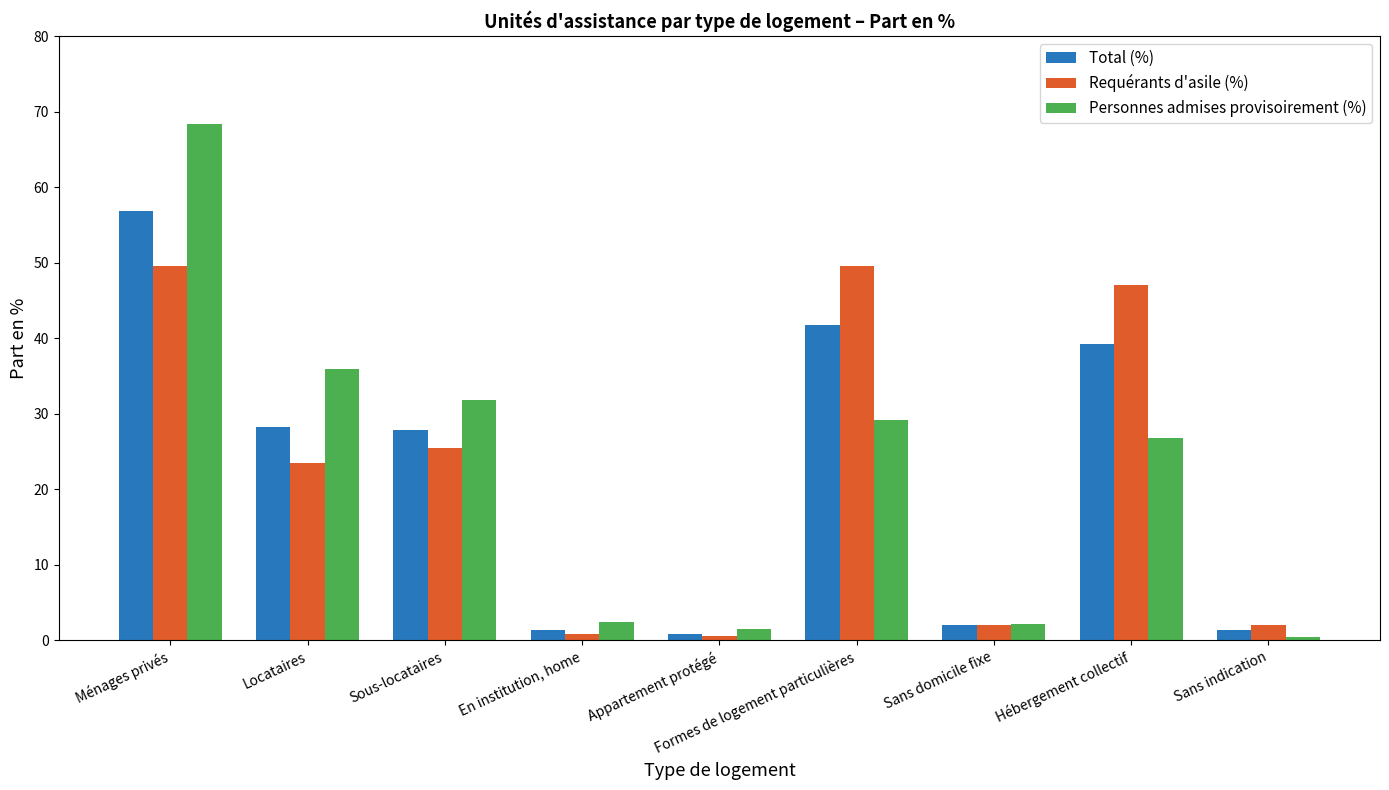

How many groups of bars are there?

9